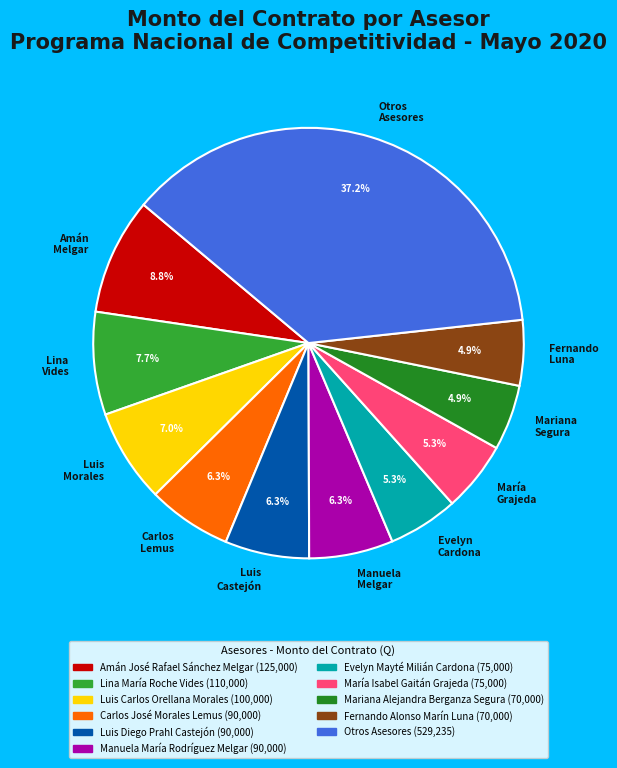

Which category has the biggest portion of the pie?

Otros Asesores